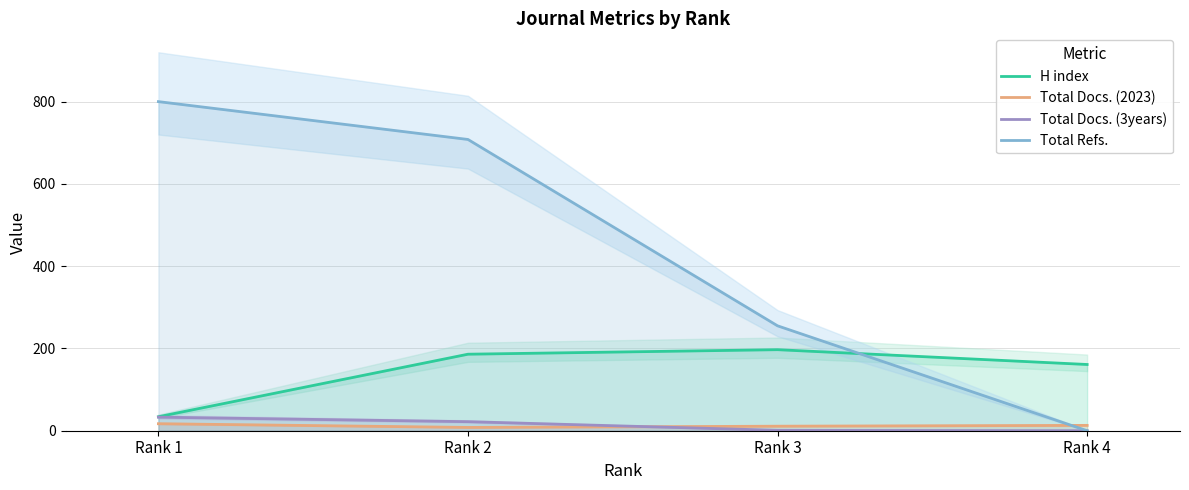

Which series has the widest spread of values?

Total Refs.